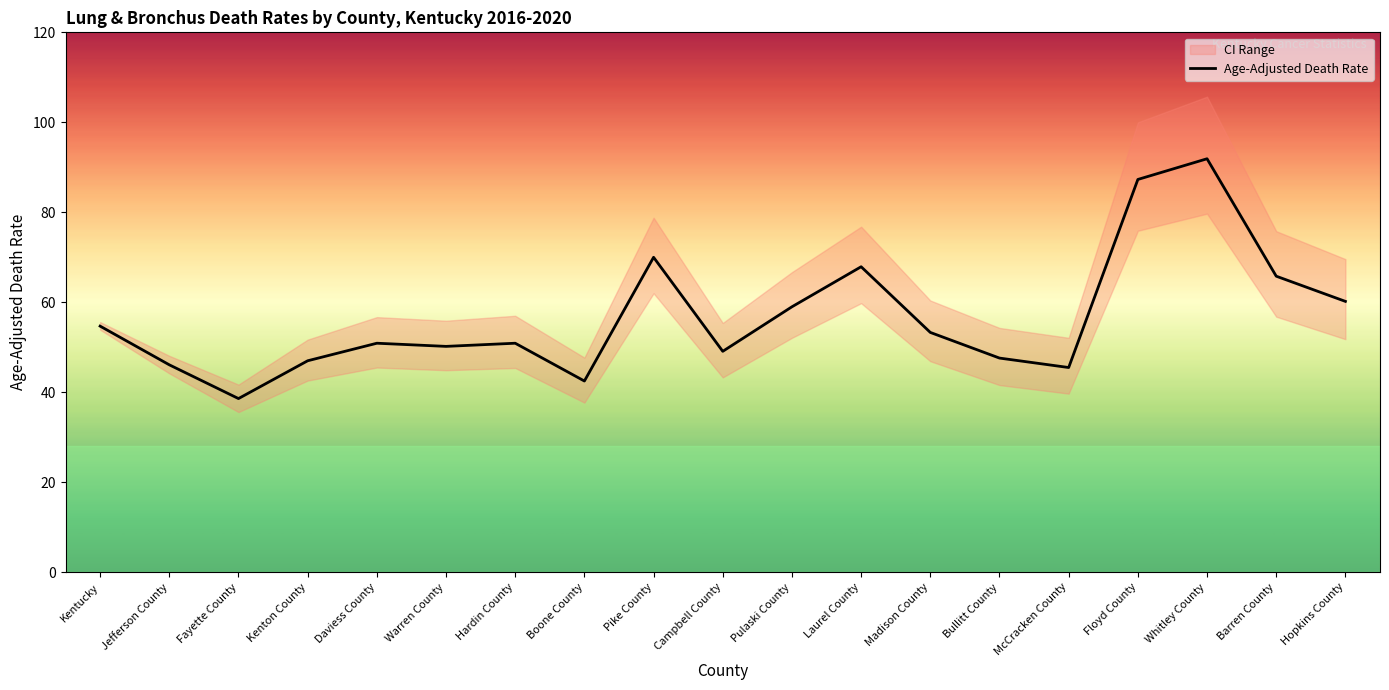

True or false: Age-Adjusted Death Rate has a value of 79.1 at Pulaski County.

False